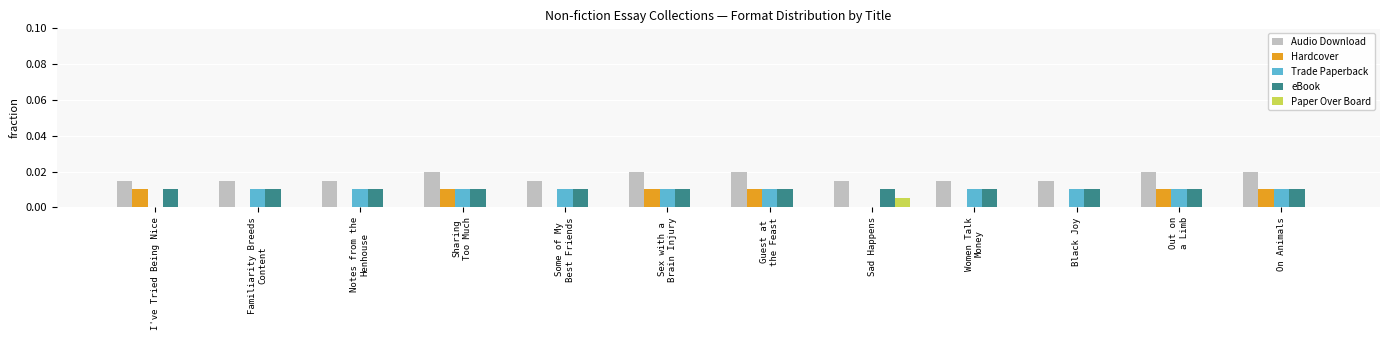

Is it true that Trade Paperback equals 0.0 at Women Talk
Money?

False